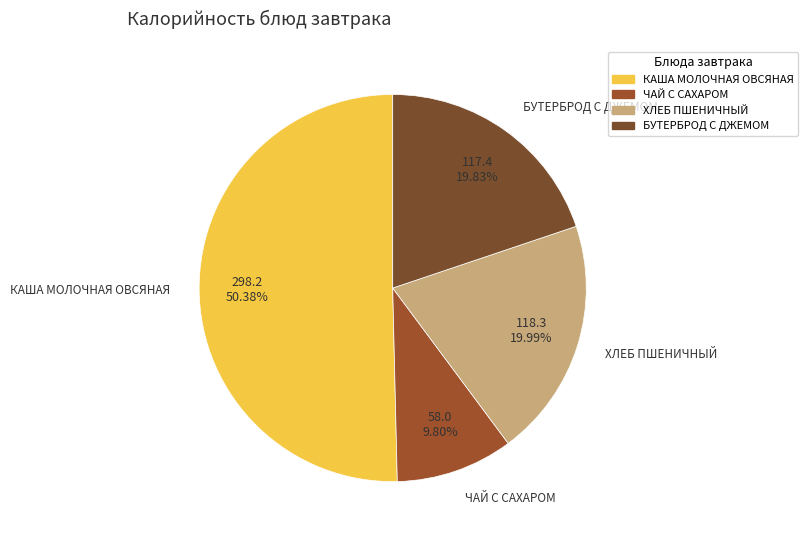

What is the largest slice in the pie chart?

КАША МОЛОЧНАЯ ОВСЯНАЯ